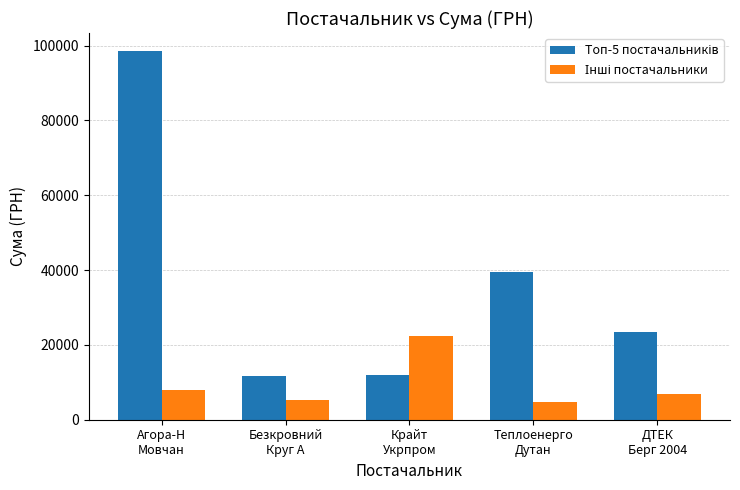

Count the number of data series in this chart.

2